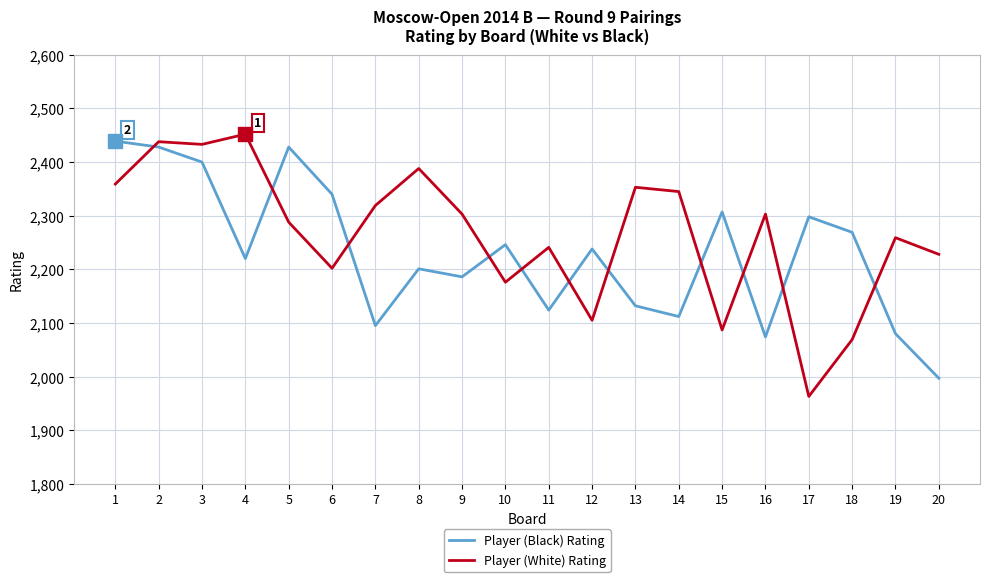

Is the value of Player (White) Rating at 12 greater than the value of Player (Black) Rating at 6?

No